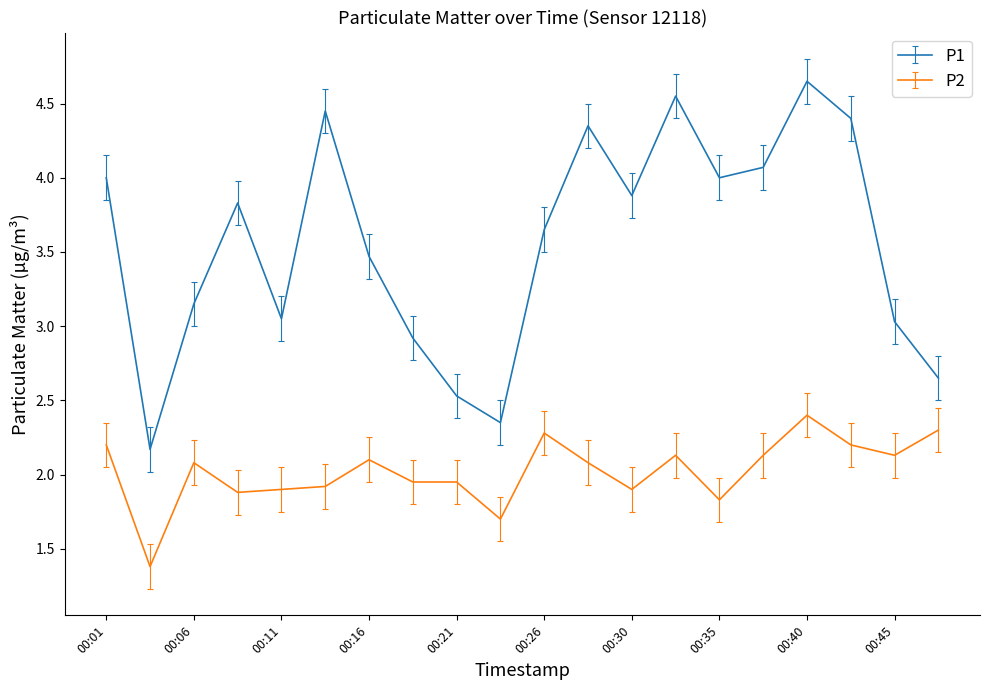

True or false: P1 has more than 0 interior local peaks.

True